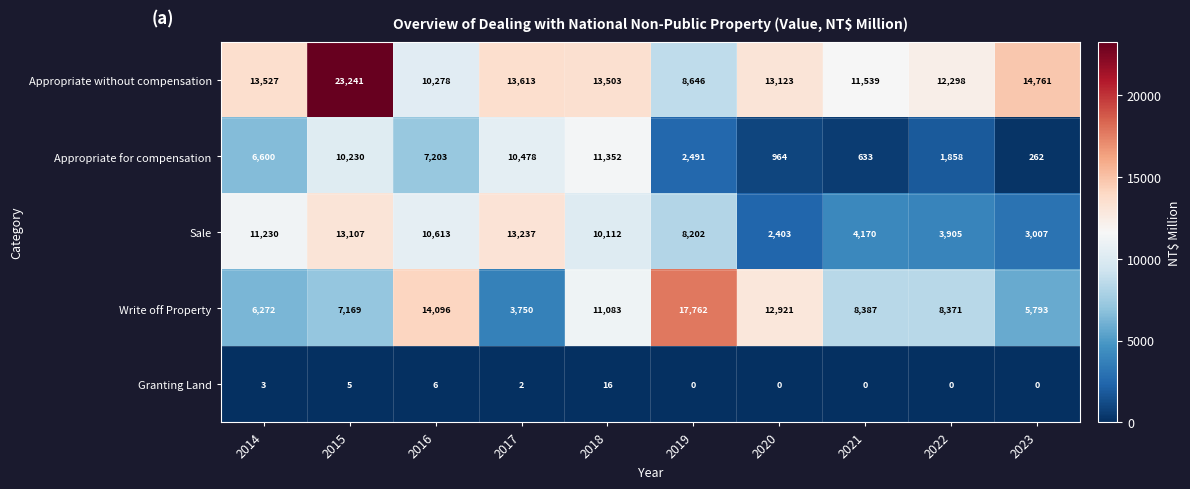

Between 2014 and 2023, which series saw the biggest shift?

Sale